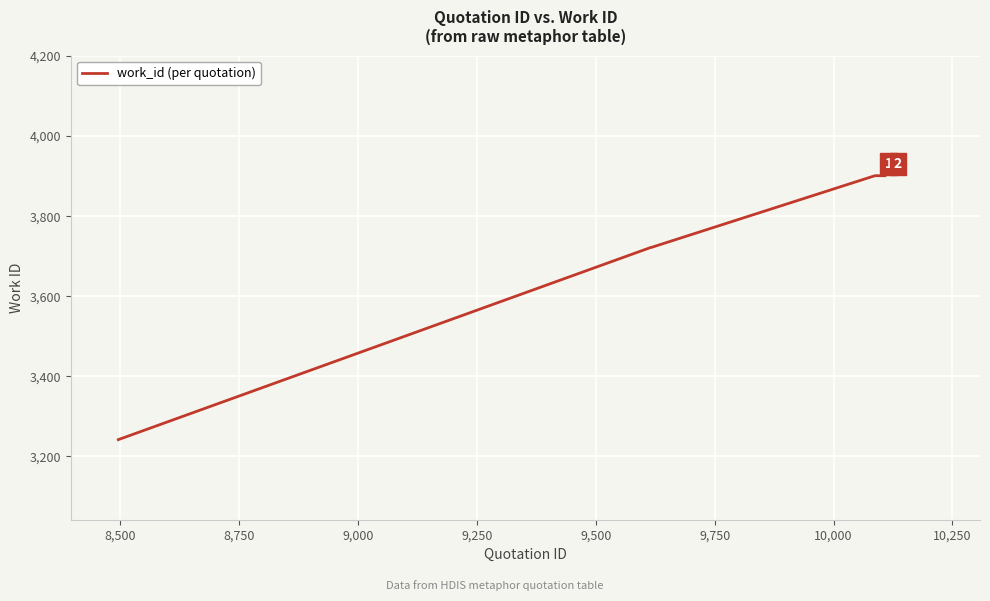

What is the average value?

3774